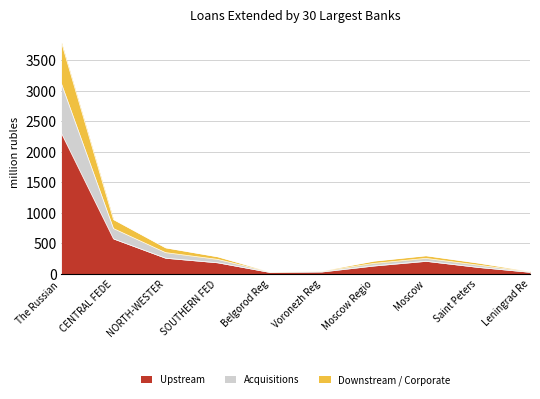

How many interior local peaks does the Total Ruble Loans series have?

1